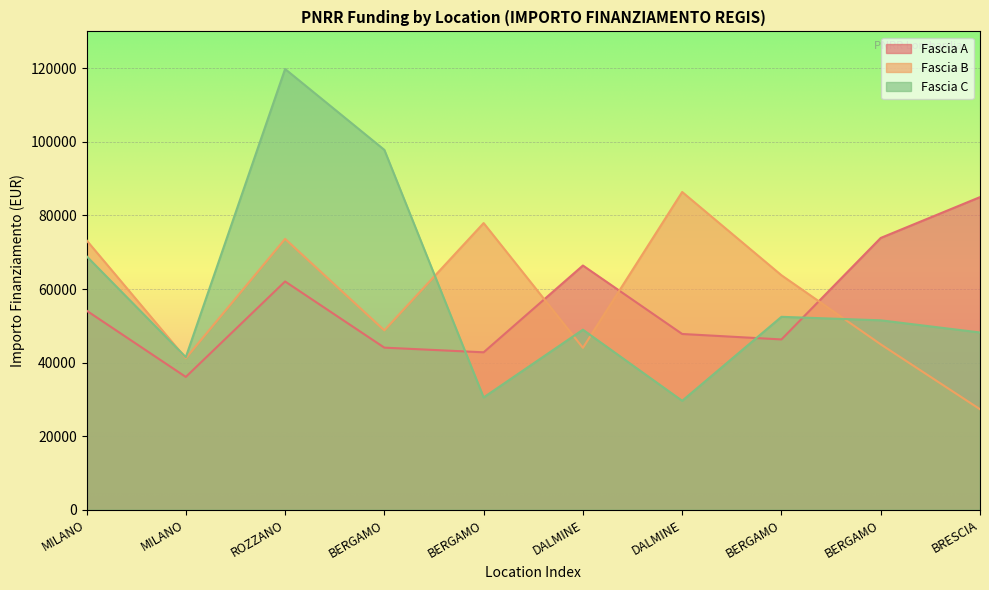

How many series are shown in this chart?

3